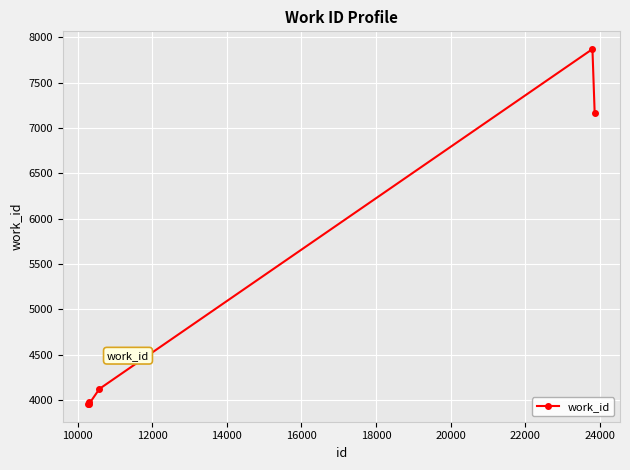

What is the difference between the maximum and second lowest values?

3913